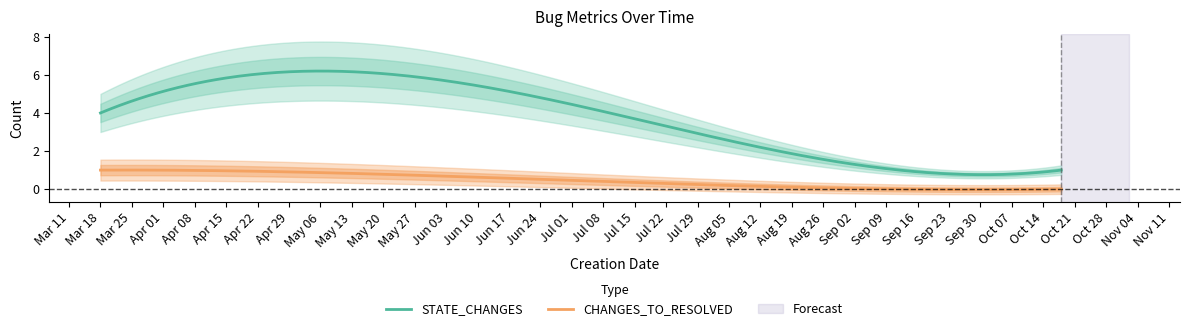

What is the total value across all series at 2024-03-30?

6